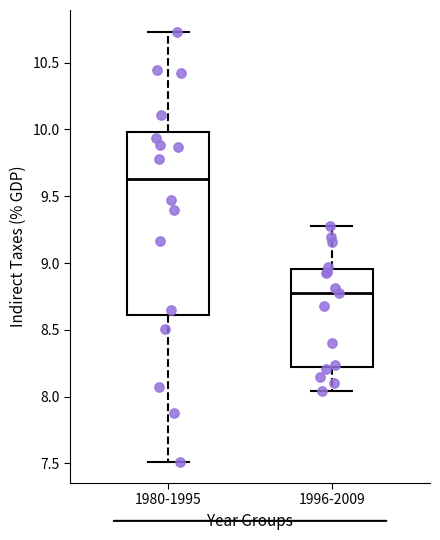

Where does the upper whisker of the box for 1996-2009 end on the y-axis? The values are not printed on the chart, so give them approximately, as read against the axis.

9.30